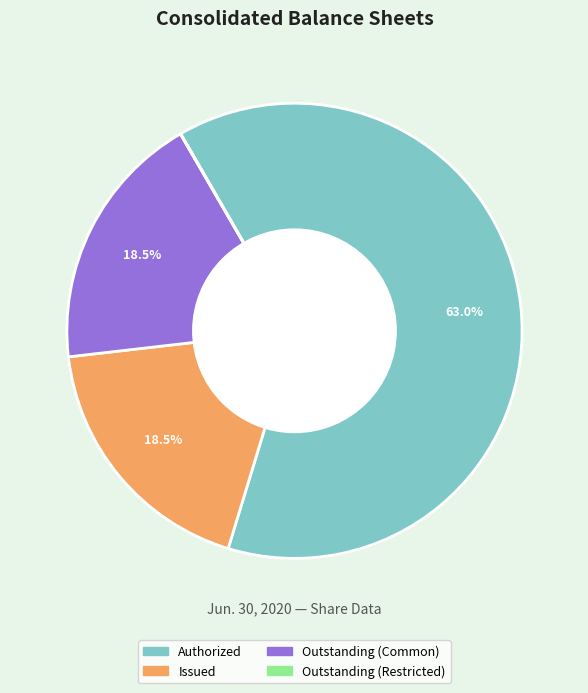

Does any single category account for the majority?

Yes